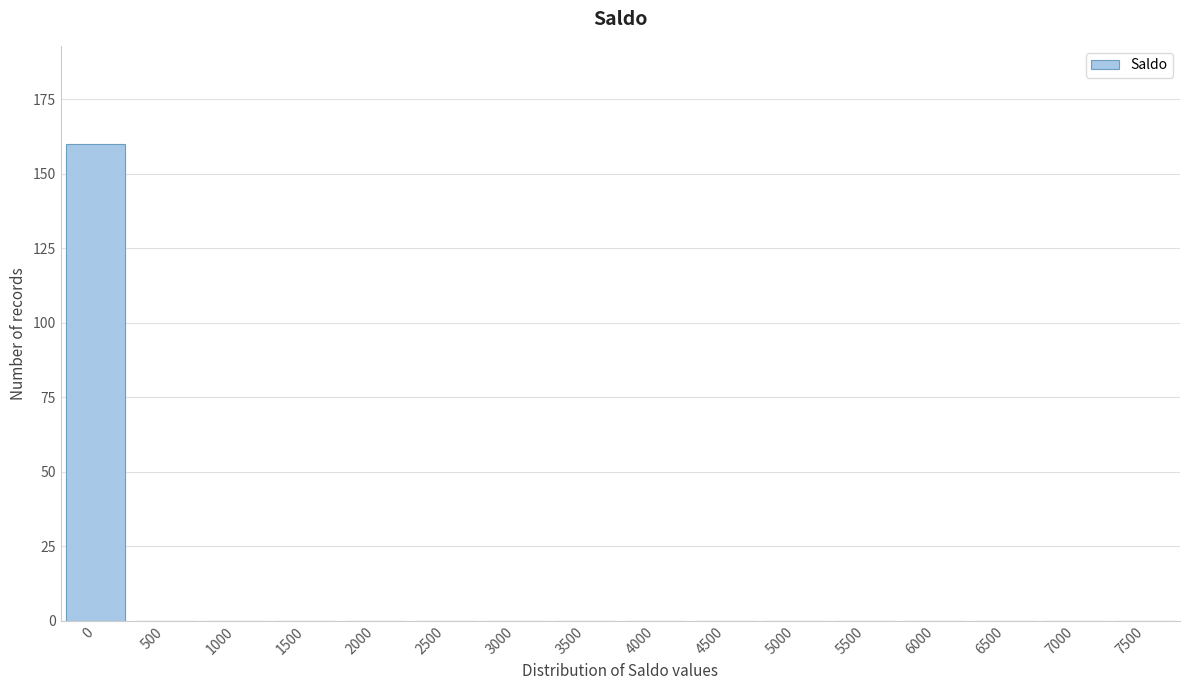

Reading left to right, transcribe all the data shown in this chart.

0=160	500=0	1000=0	1500=0	2000=0	2500=0	3000=0	3500=0	4000=0	4500=0	5000=0	5500=0	6000=0	6500=0	7000=0	7500=0